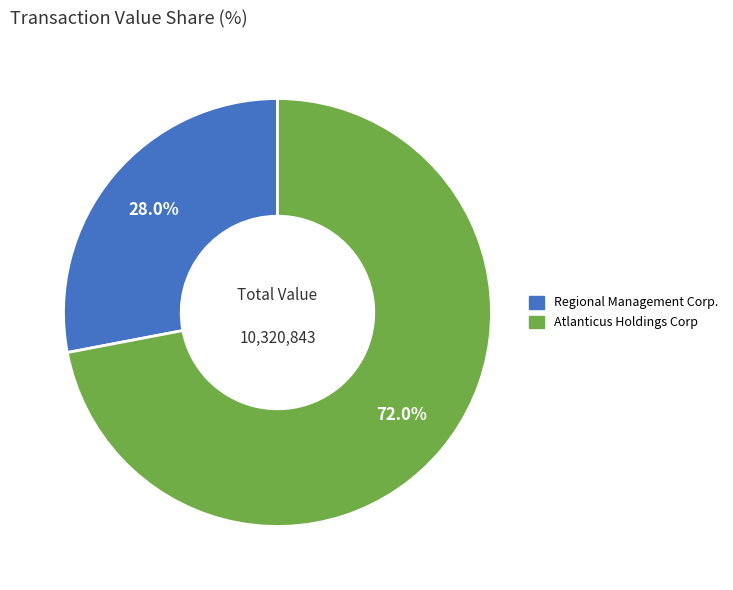

To the nearest percent, what percentage of the pie is Regional Management Corp.?

28%